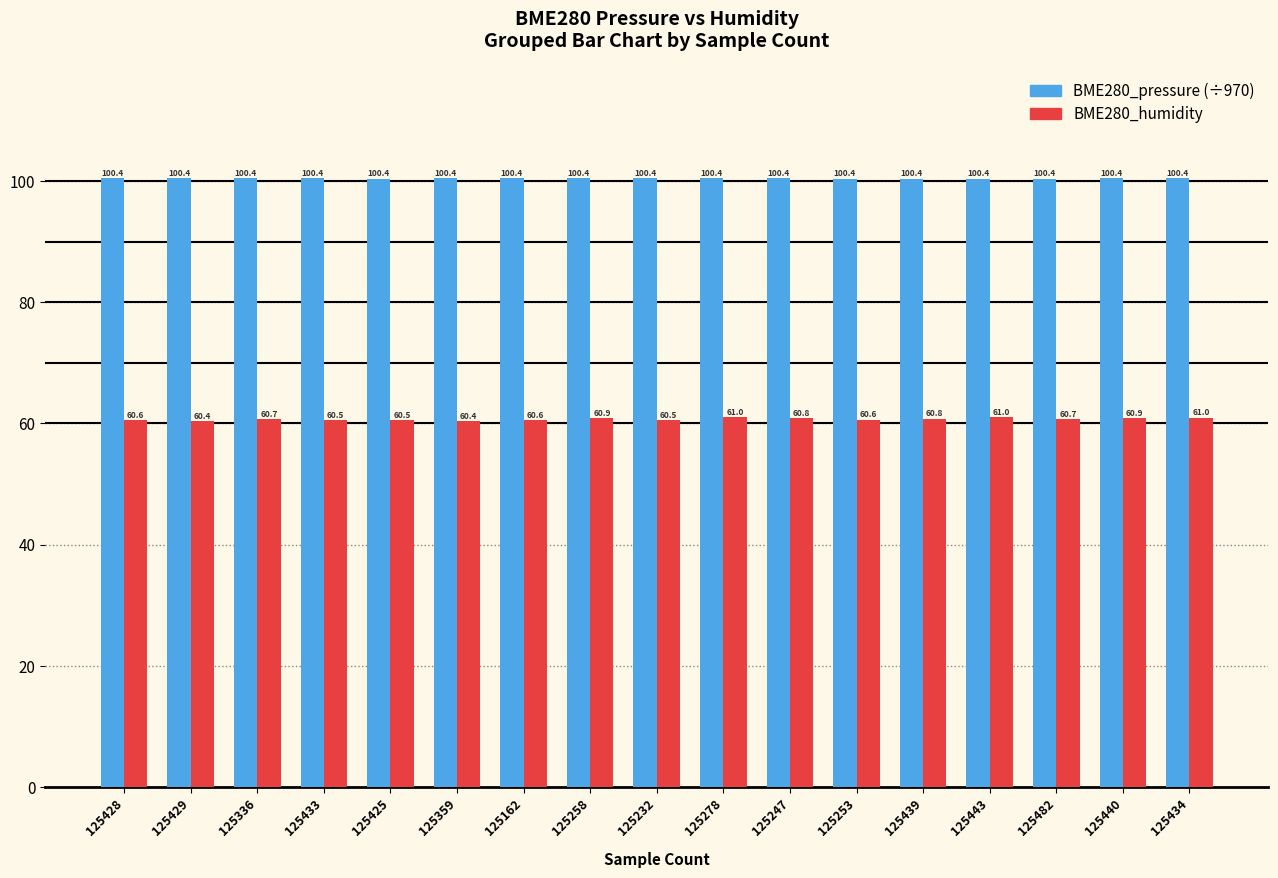

What is the spread (max minus min) of values at 125258?

39.5